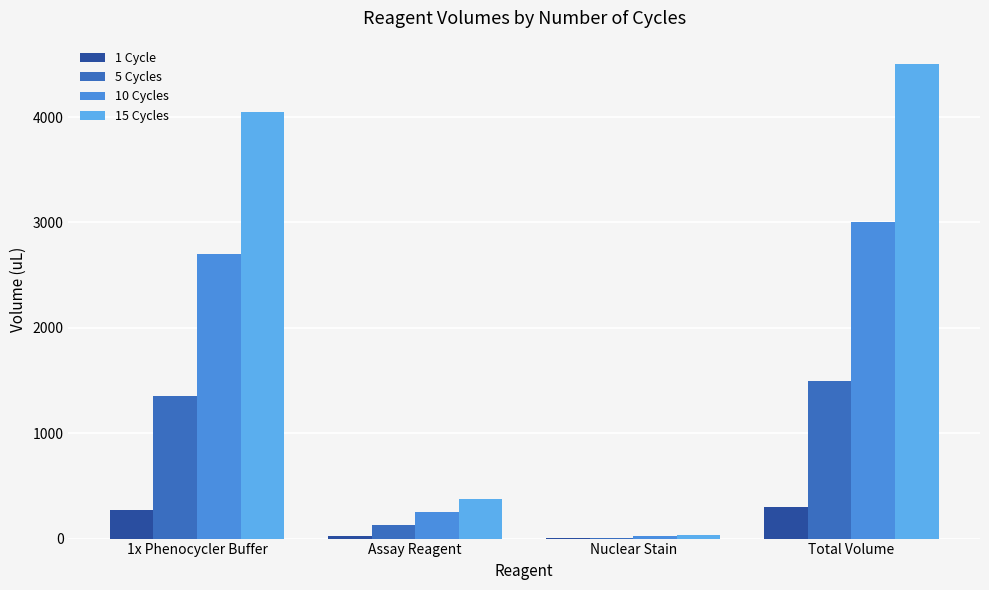

At how many categories does at least one series exceed 2744?

2